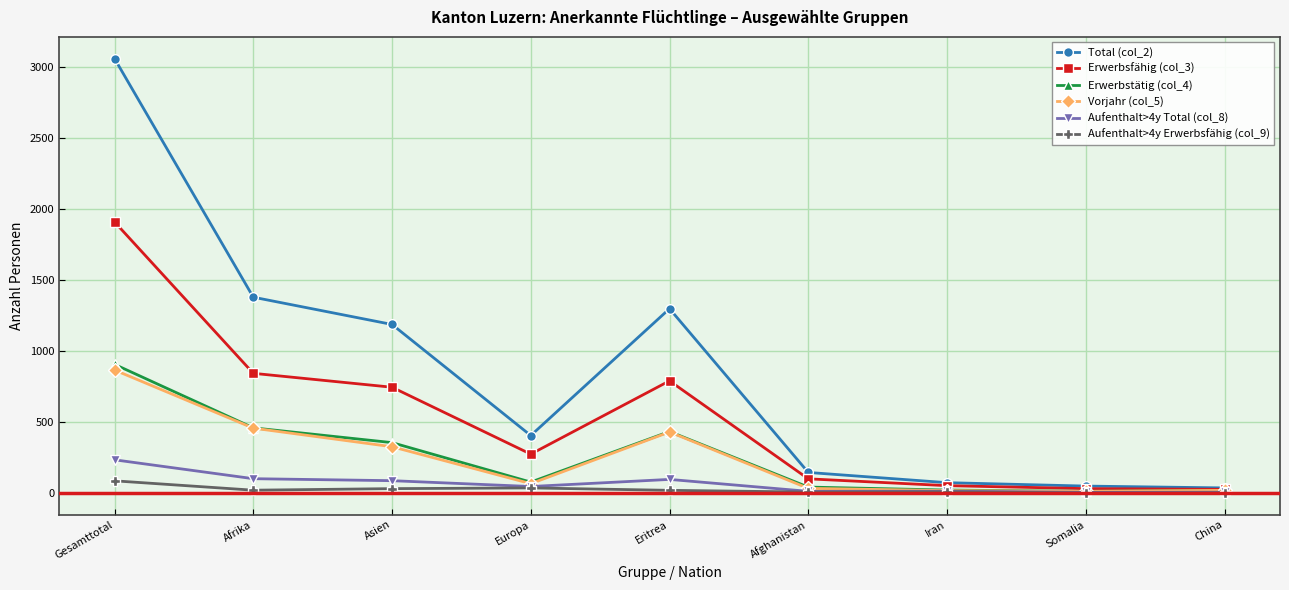

Between Gesamttotal and Europa, which series saw the biggest shift?

Total (col_2)